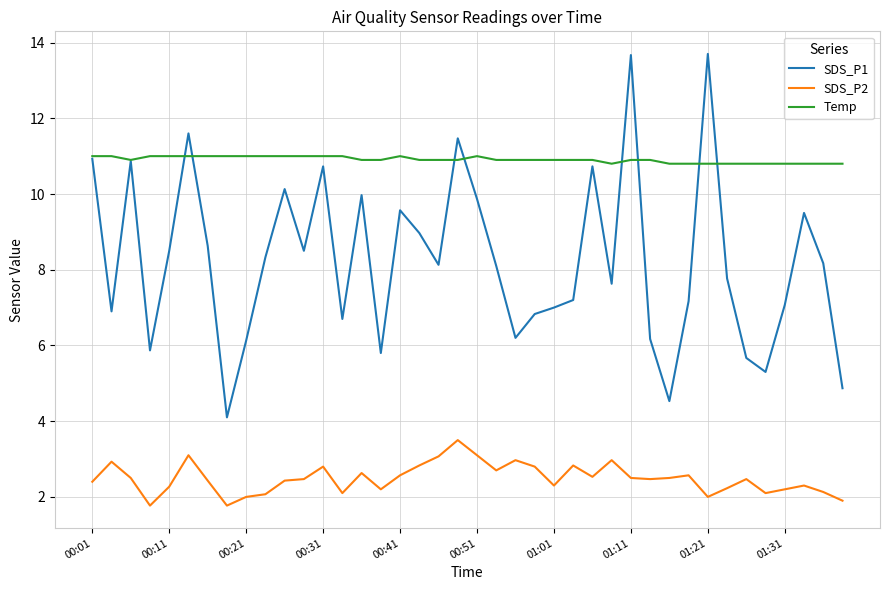

What is the lowest value of the Temp series?

10.8